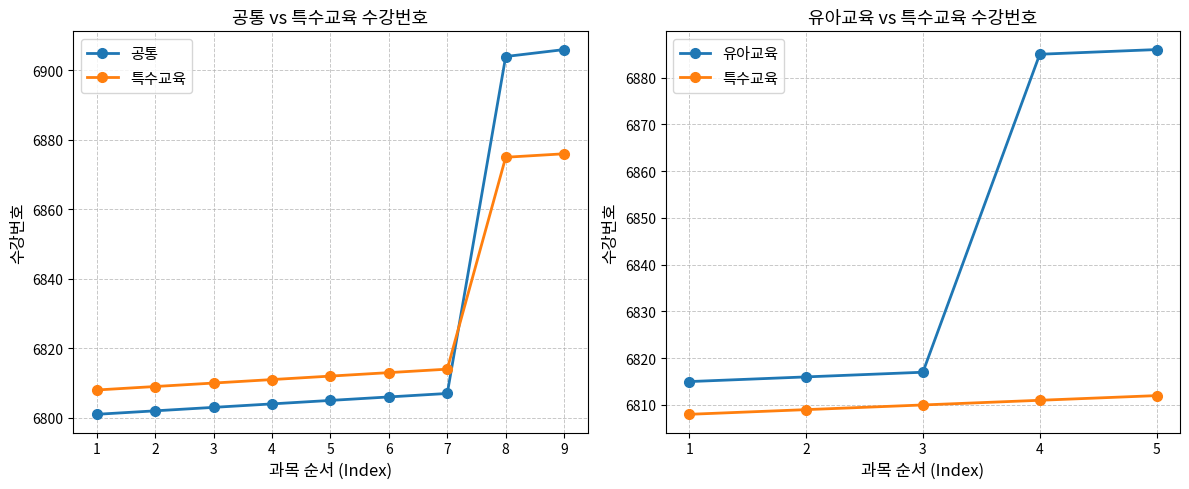

The 특수교육 series shows 6810 at 6803. True or false?

True